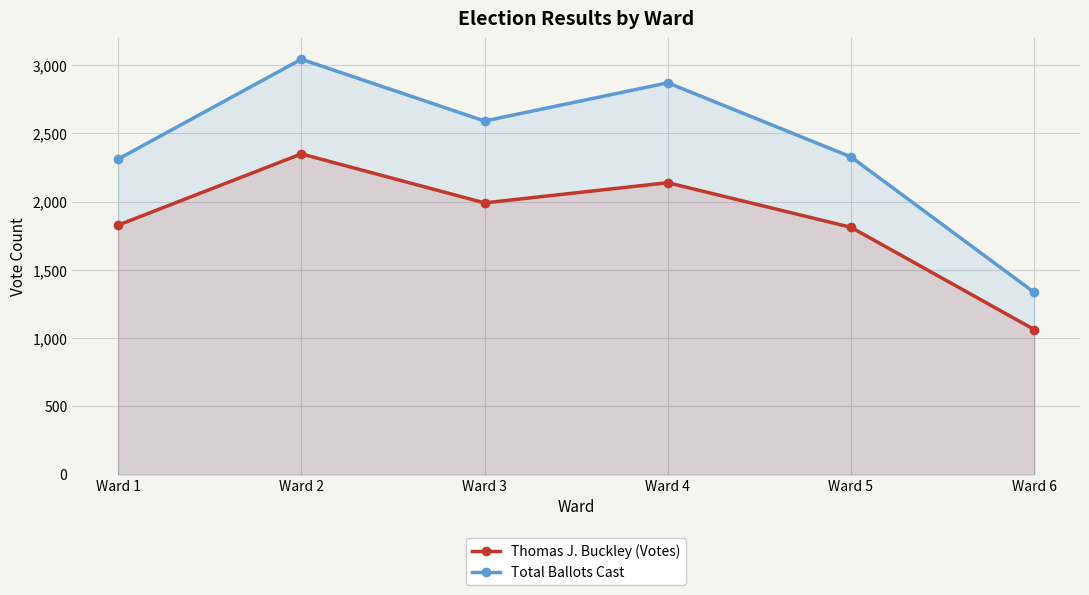

Is the value of Thomas J. Buckley (Votes) at Ward 6 greater than the value of Total Ballots Cast at Ward 5?

No